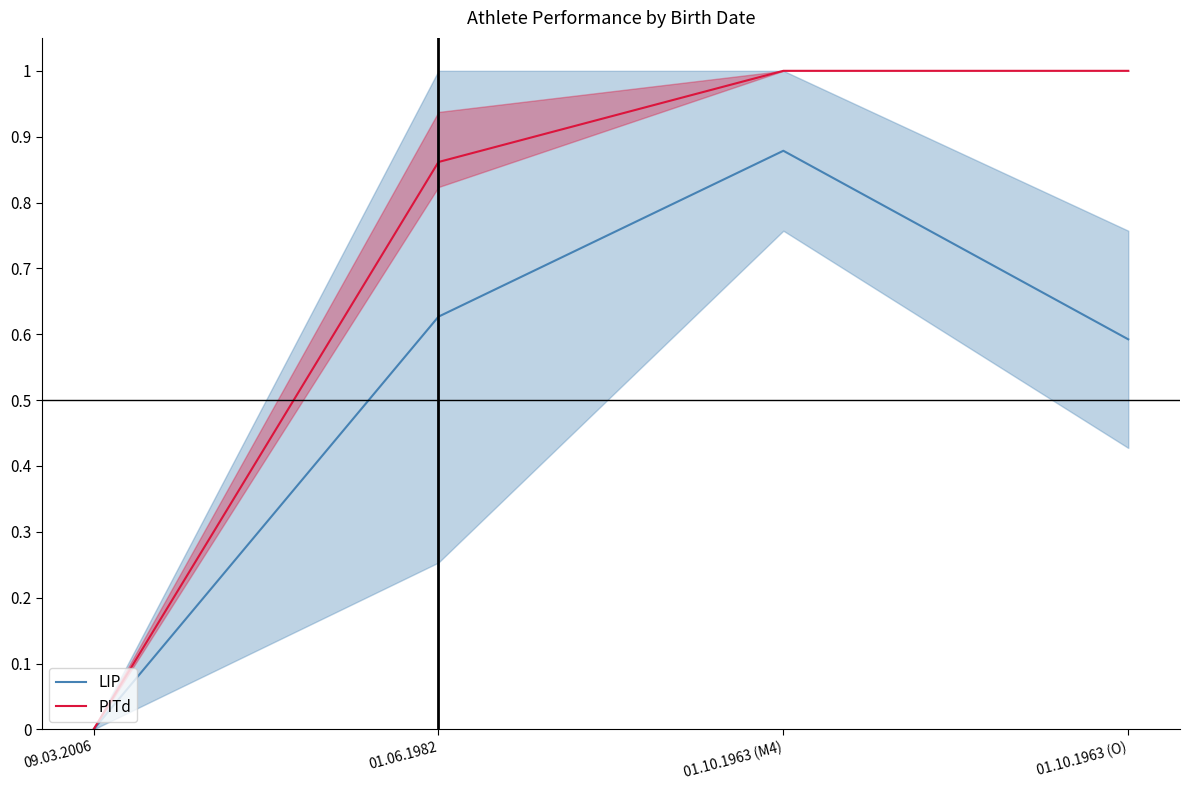

What is the difference between the second highest and second lowest values in the PITd series?

0.1